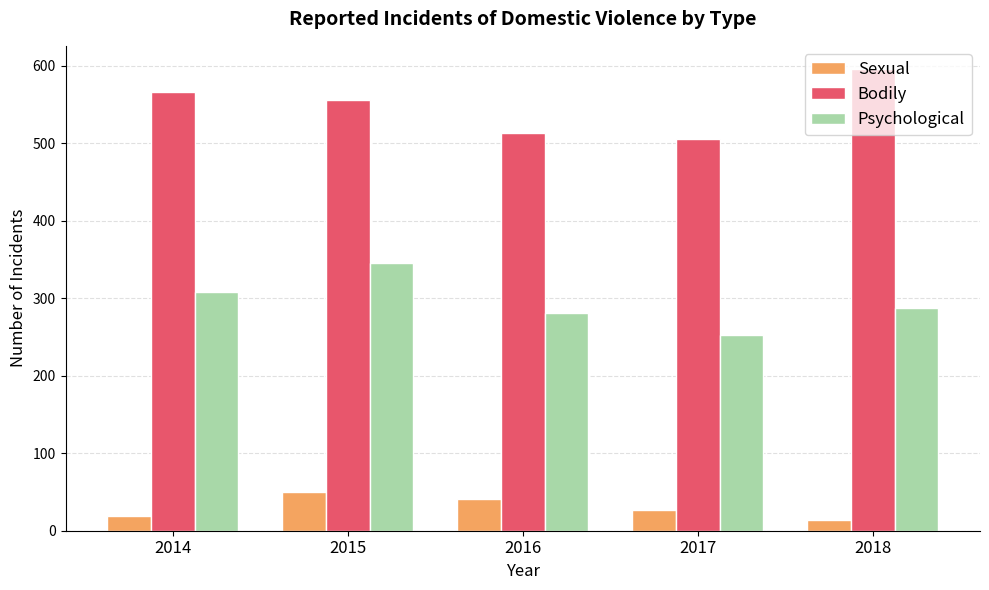

Is it true that Bodily equals 926 at 2015?

False